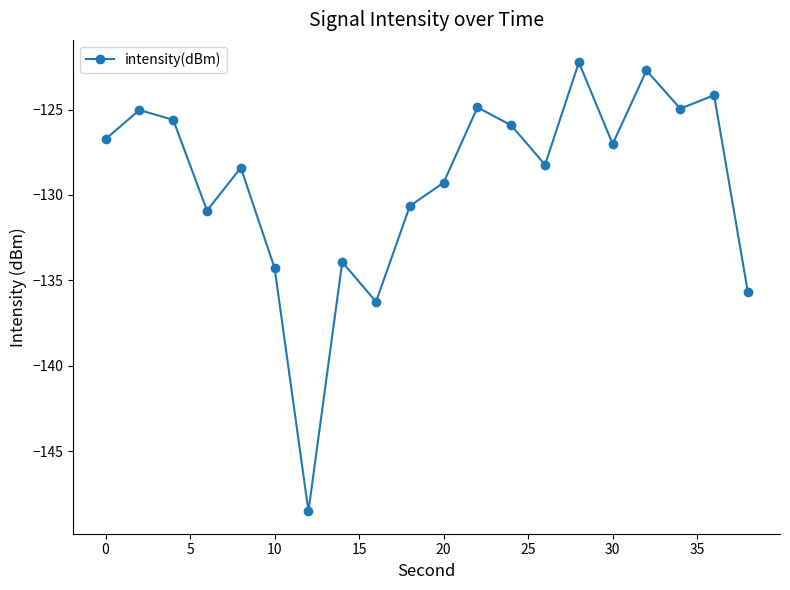

How many values exceed -127?

9